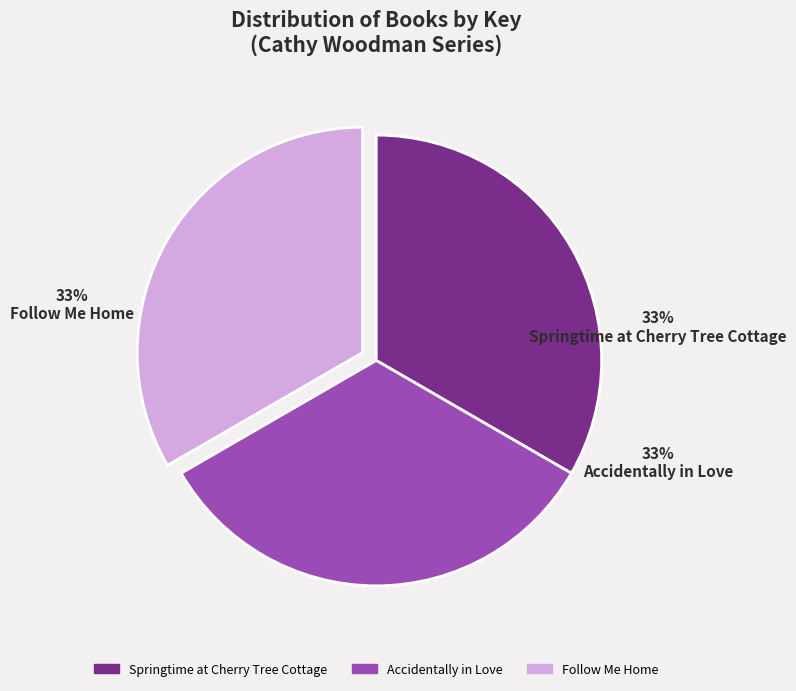

What is the ratio of the value at Accidentally in Love to the value at Follow Me Home?

1.0